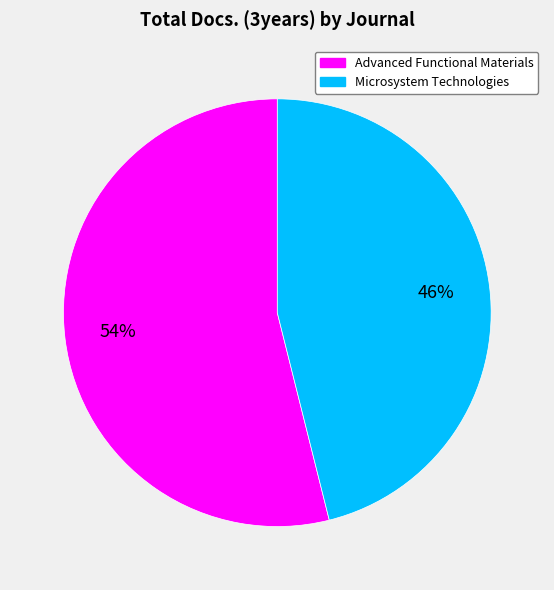

Is it true that Advanced Functional Materials is 65% of the pie?

False